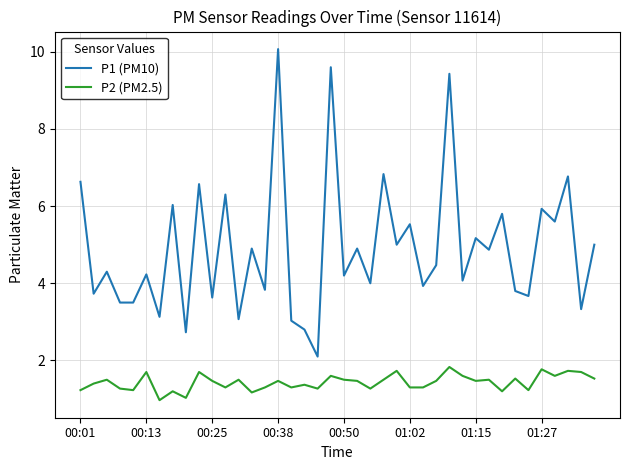

List the series in order of their overall mean, lowest first.

P2 (PM2.5), P1 (PM10)